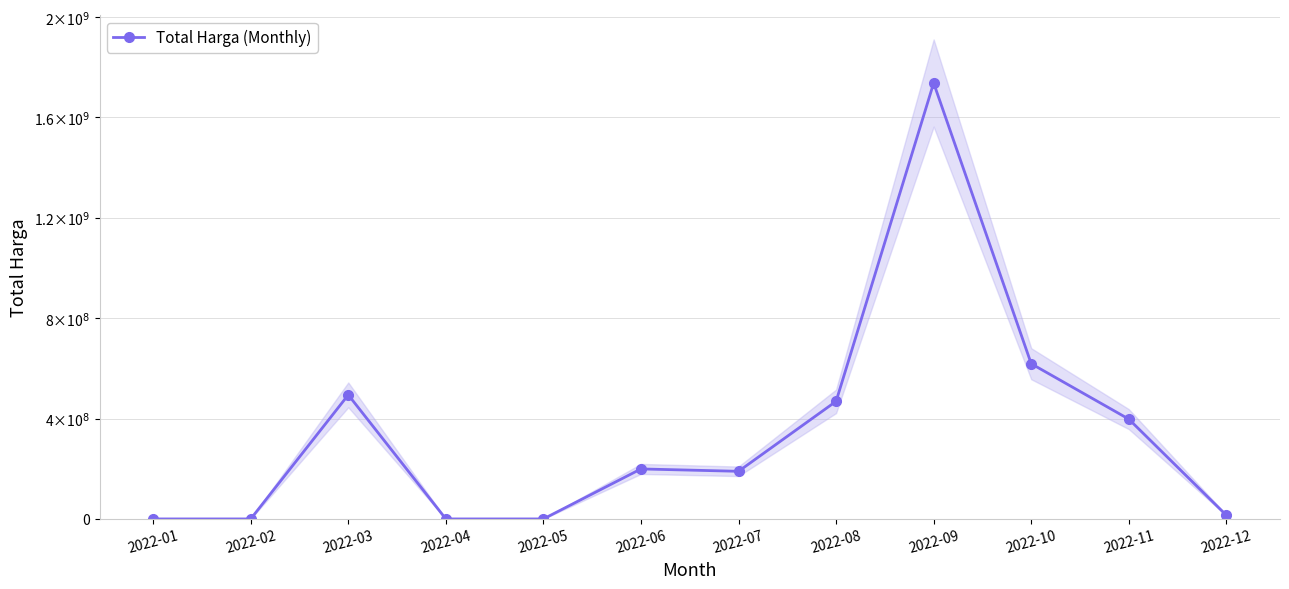

Reading left to right, extract all data points from this chart.

2022-01=0	2022-02=0	2022-03=494215245	2022-04=0	2022-05=0	2022-06=199200000	2022-07=189750000	2022-08=468593000	2022-09=1736659908	2022-10=618321150	2022-11=397739000	2022-12=14750000